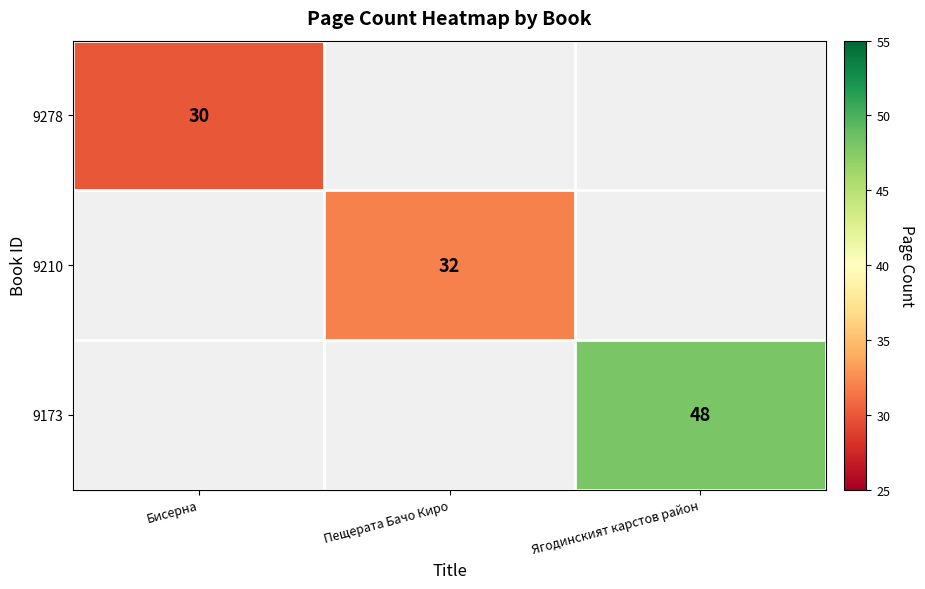

Is the value of 9278 at Бисерна greater than the value of 9173 at Ягодинският карстов район?

No